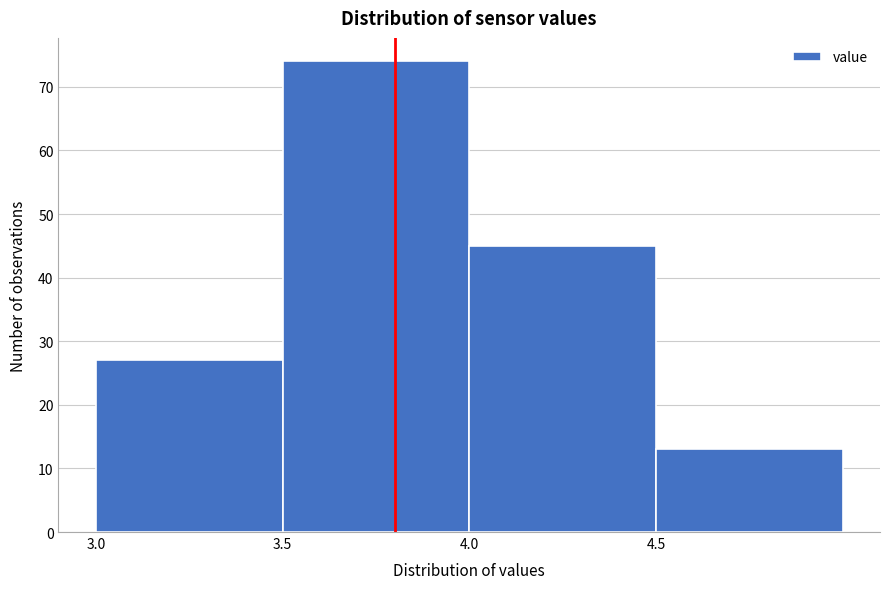

Reading left to right, transcribe this chart: for each bar, give the range it covers on the x-axis and its height. The values are not printed on the chart, so give them approximately, as read against the axis.

3.0 to 3.5: 27
3.5 to 4.0: 74
4.0 to 4.5: 45
4.5 to 5.0: 13